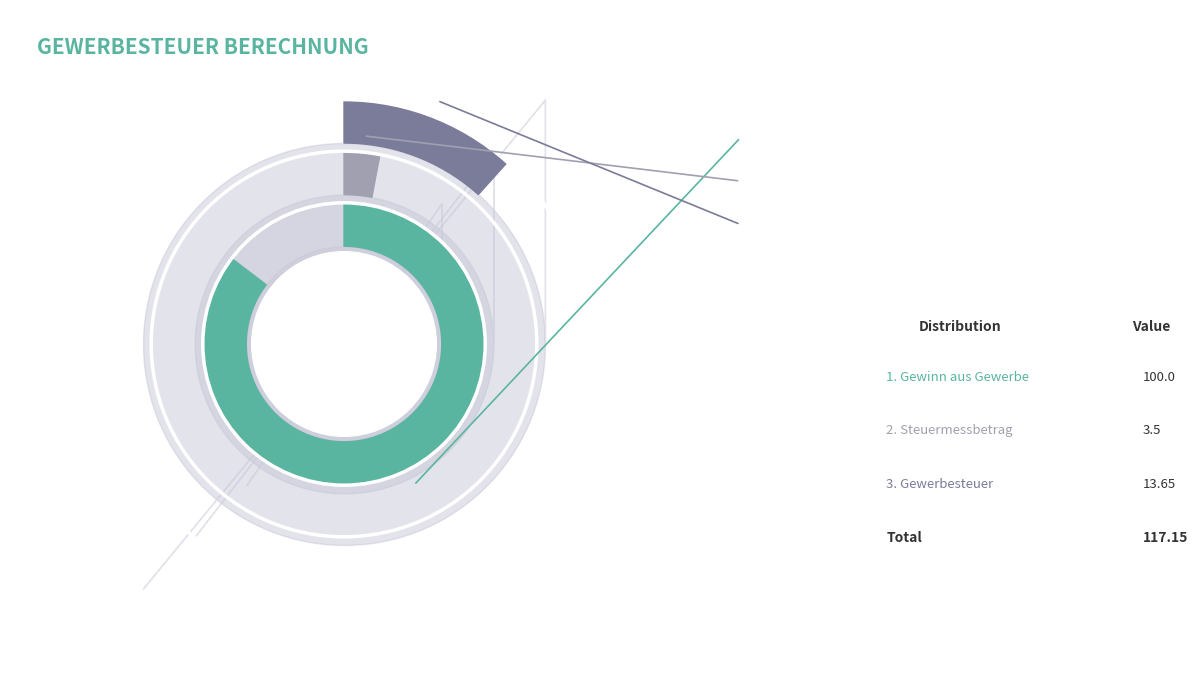

How many segments does this pie chart have?

3